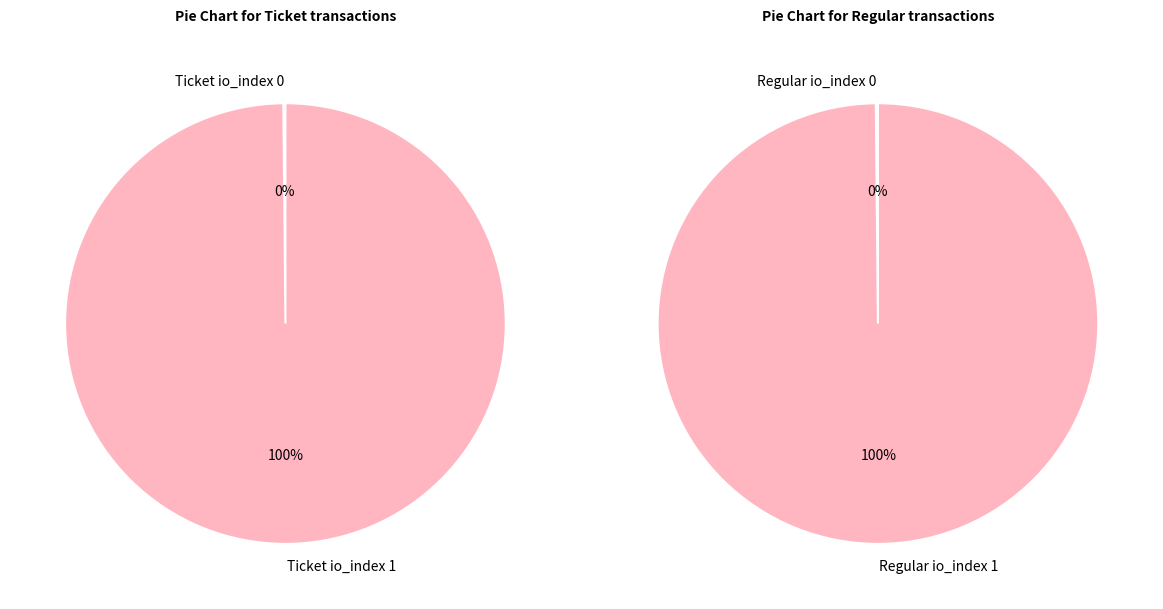

Combined, what portion of the pie is io_index 1 and io_index 0?

100.0%